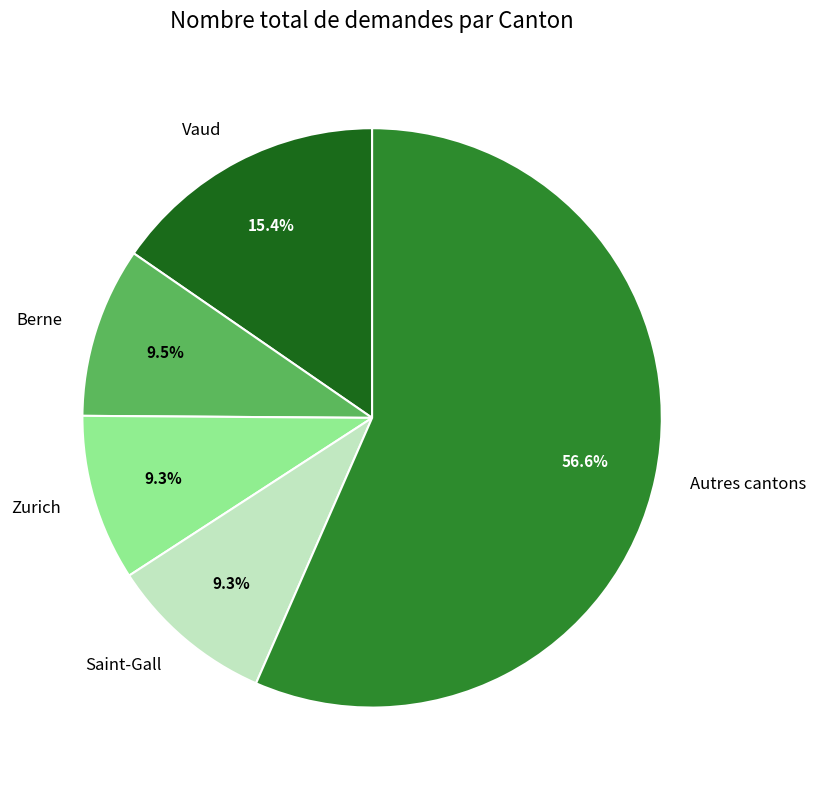

Approximately how many times larger is the value at Zurich compared to Vaud?

0.6